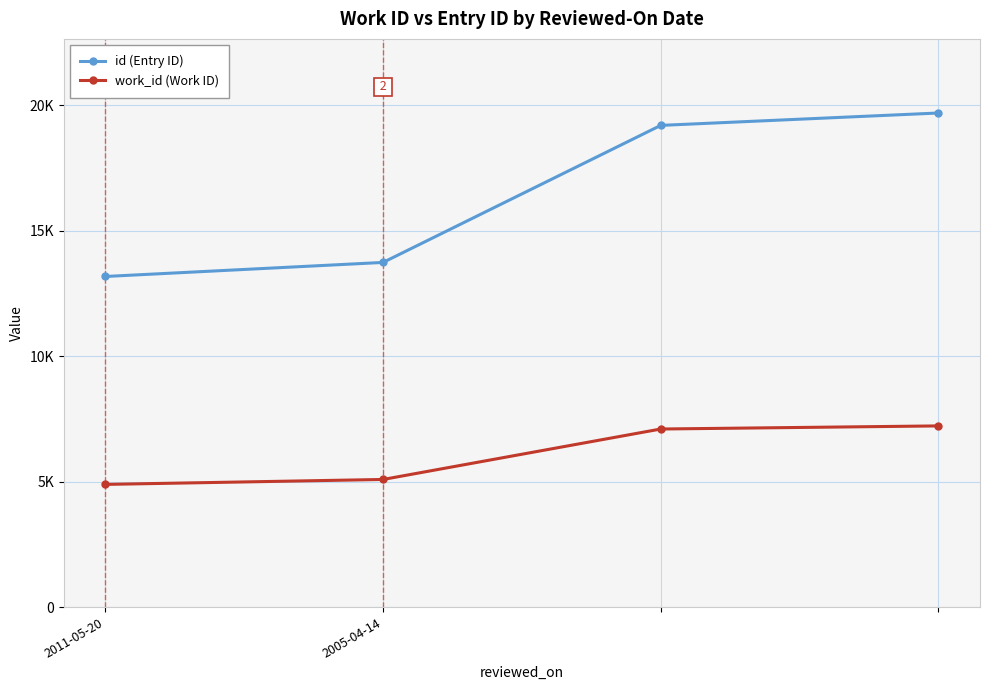

List the series in order of their overall mean, lowest first.

work_id (Work ID), id (Entry ID)